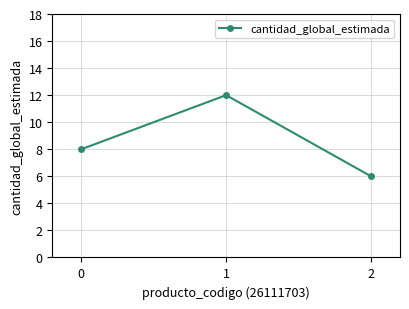

List the labels in order of value, largest first.

1, 0, 2